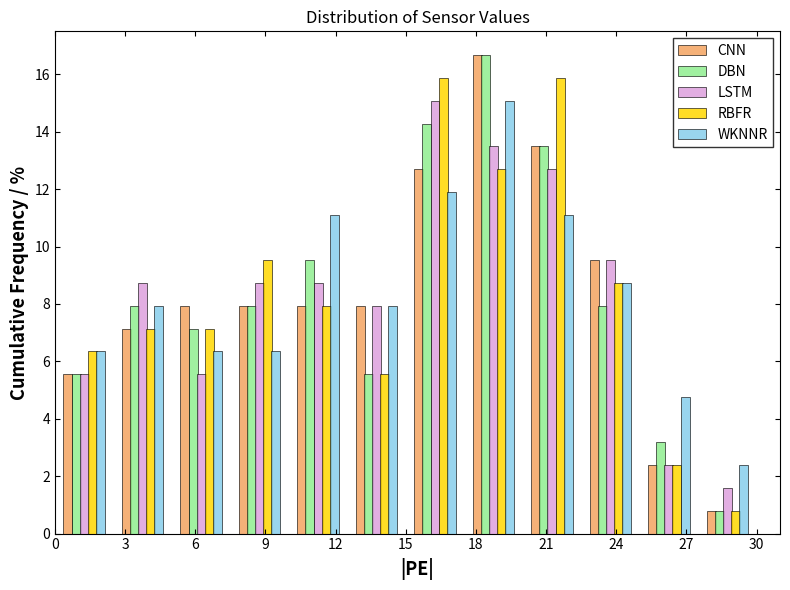

What is the height of the CNN bar covering 20.0 to 22.5 on the x-axis? The values are not printed on the chart, so give them approximately, as read against the axis.

13.4